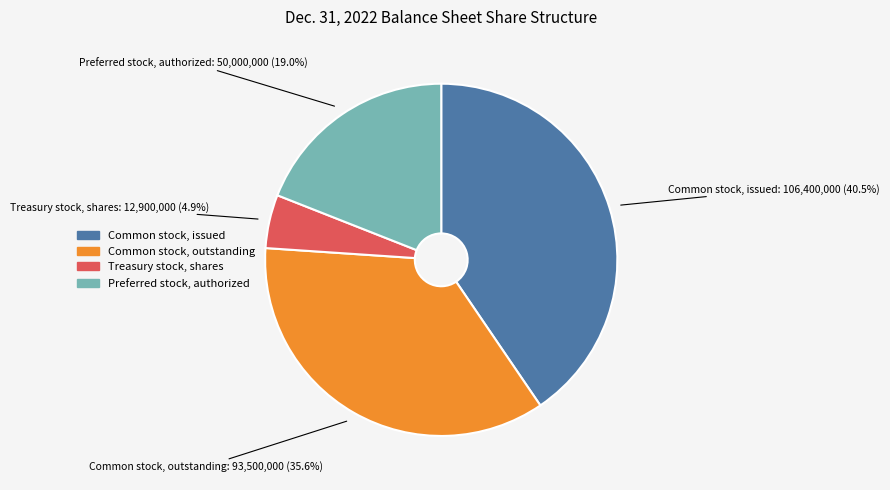

Combined, do Preferred stock, authorized and Treasury stock, shares account for over 50%?

No